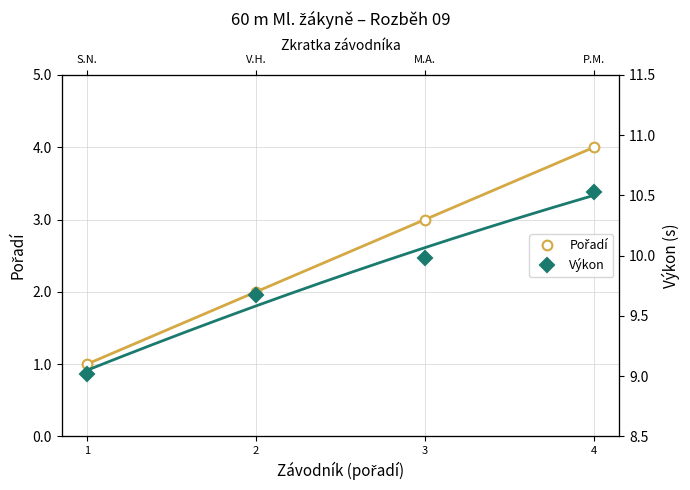

True or false: Pořadí and Výkon intersect in this chart.

False